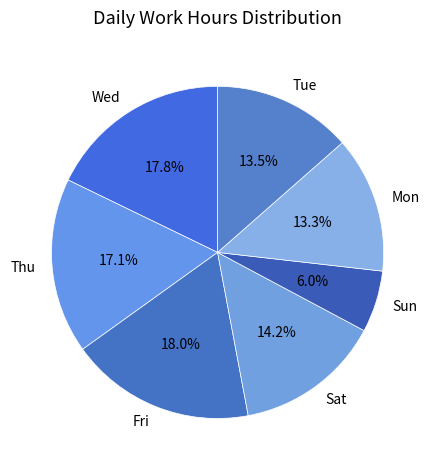

Which slice is the smallest?

Sun